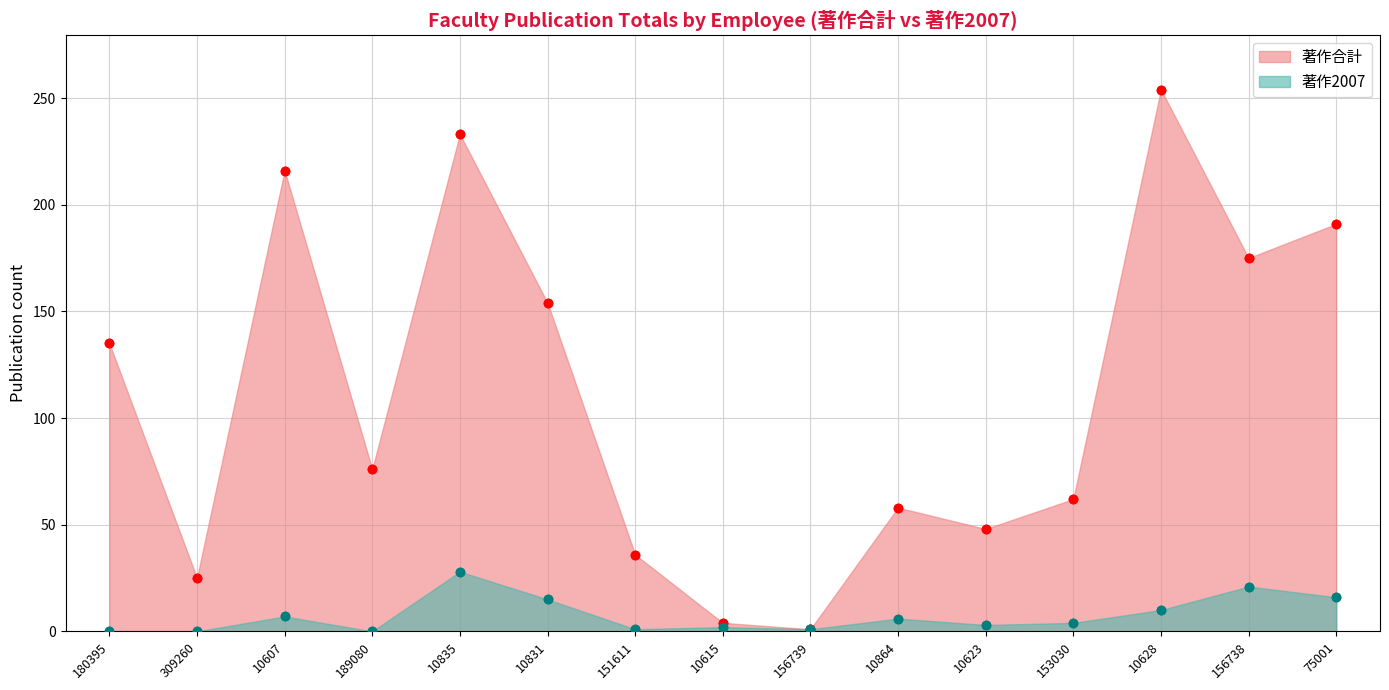

At how many categories does at least one series exceed 47?

11